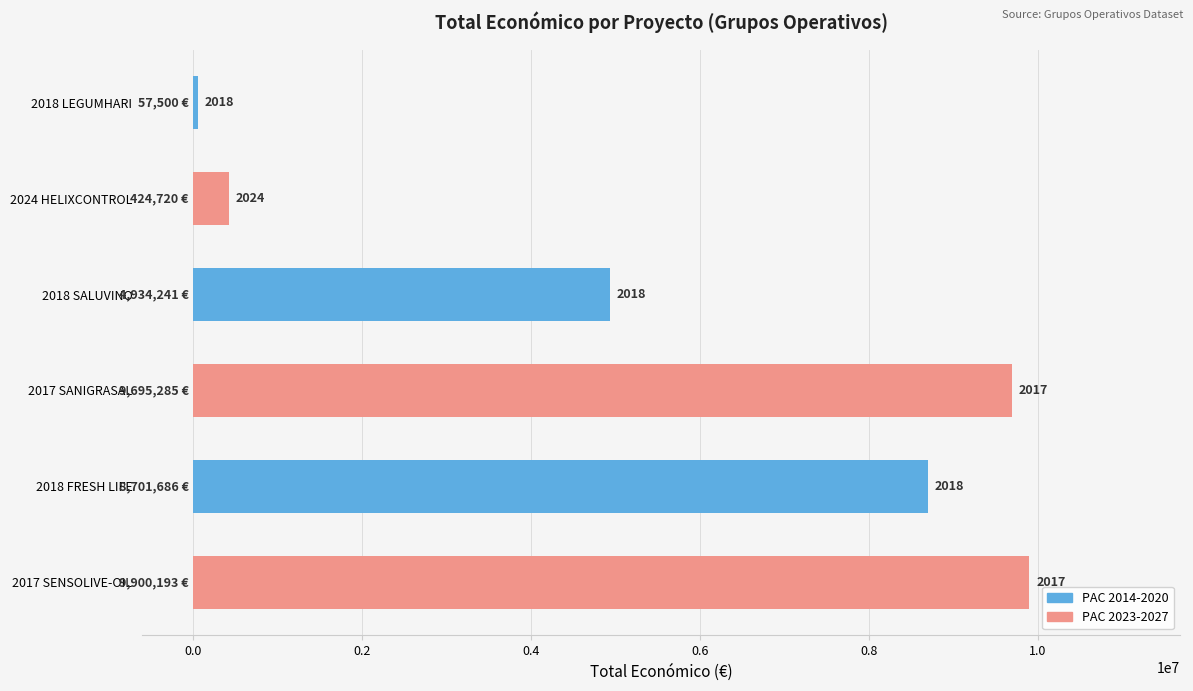

How many bars are there in total?

6